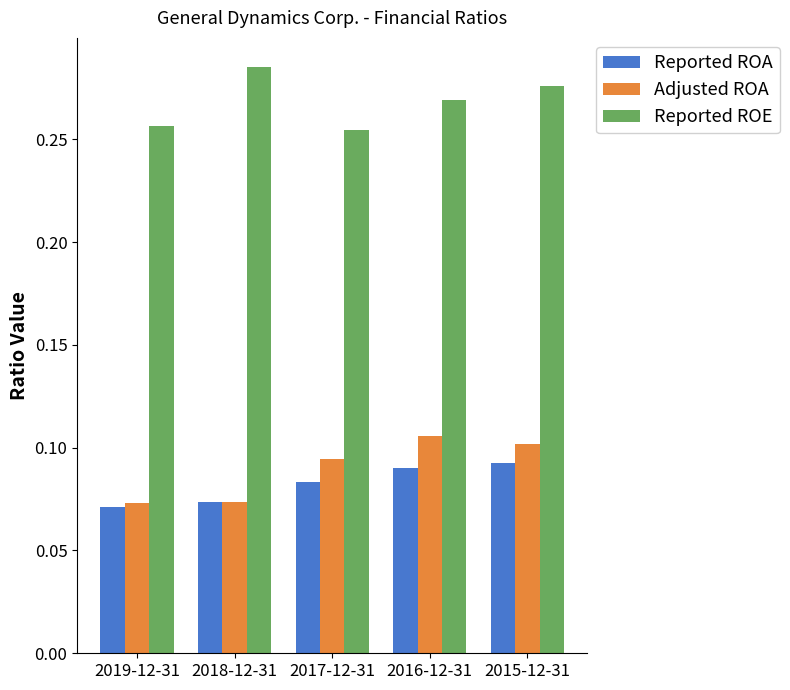

What are all the series names shown in the legend?

Reported ROA, Adjusted ROA, Reported ROE